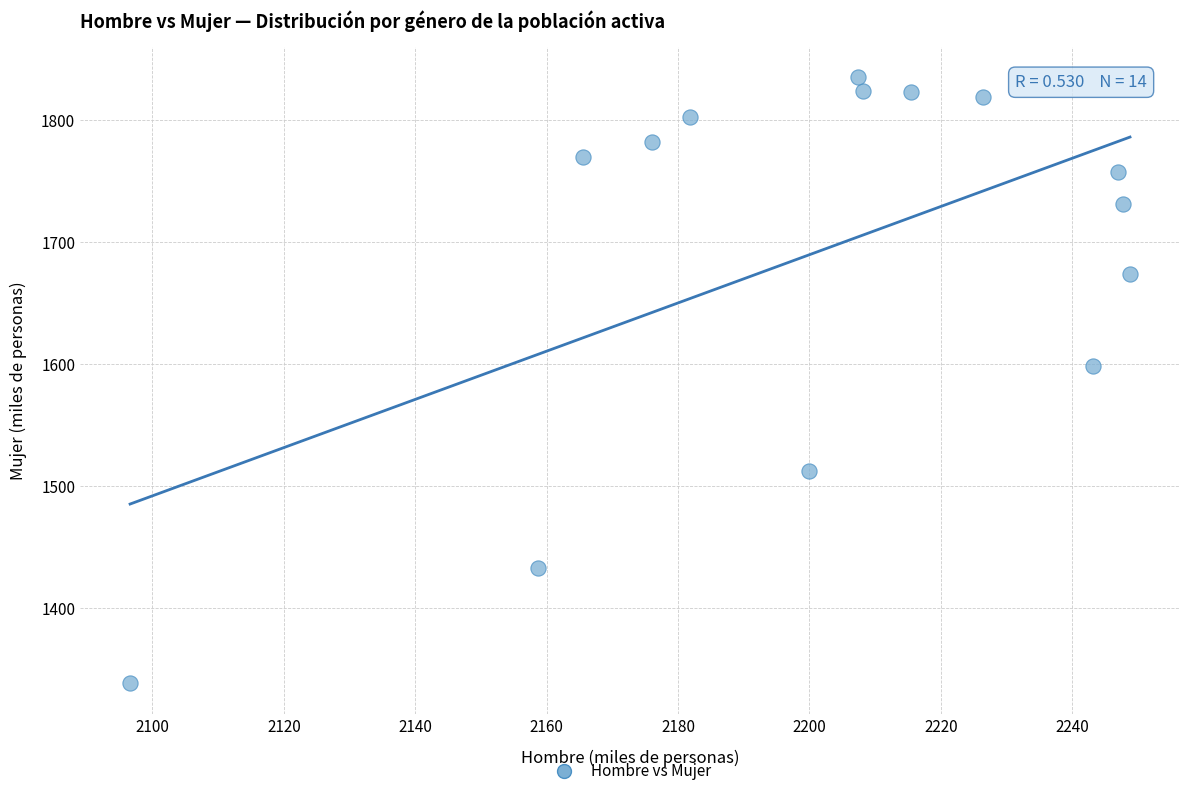

What Y value in the scatter plot is closest to 1586?

1598.8